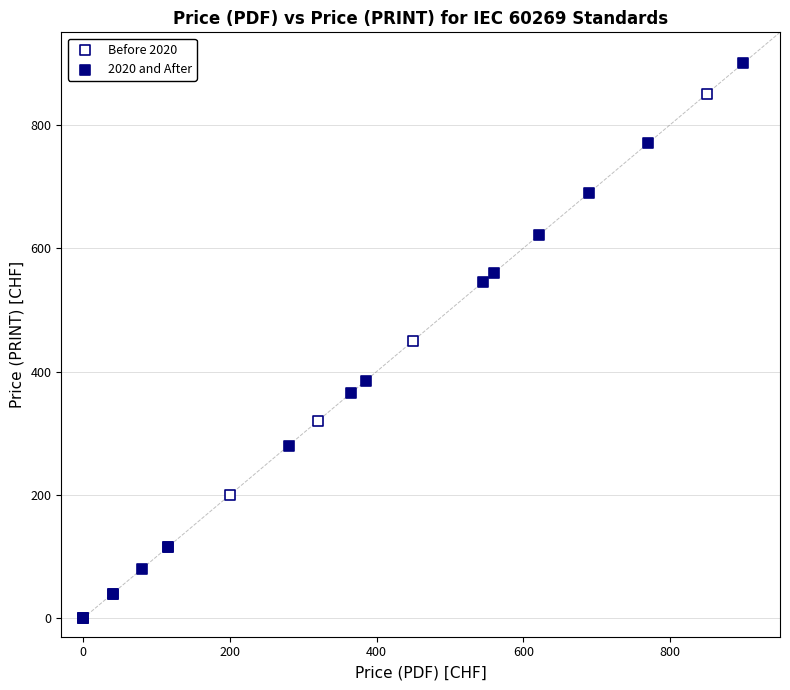

Which series has the widest spread of Y values?

2020 and After